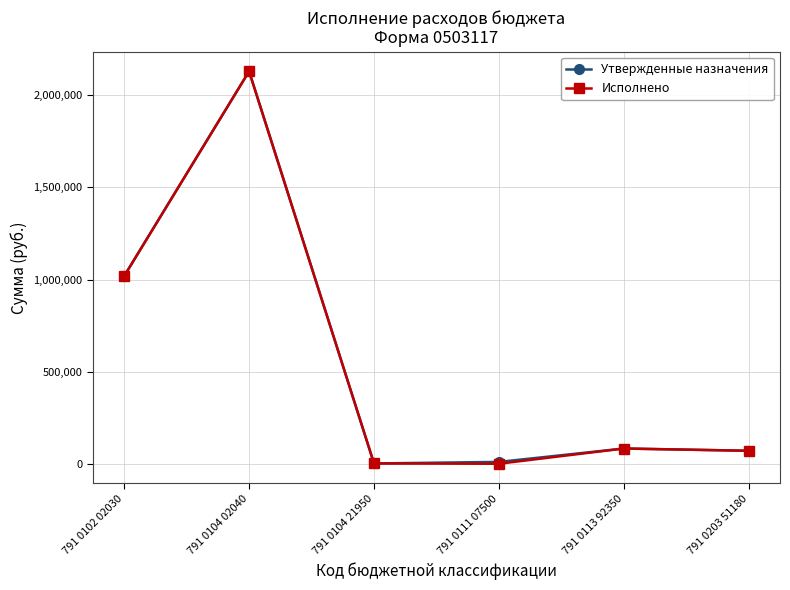

What is the total value across all series at 791 0203 51180?

140800.0